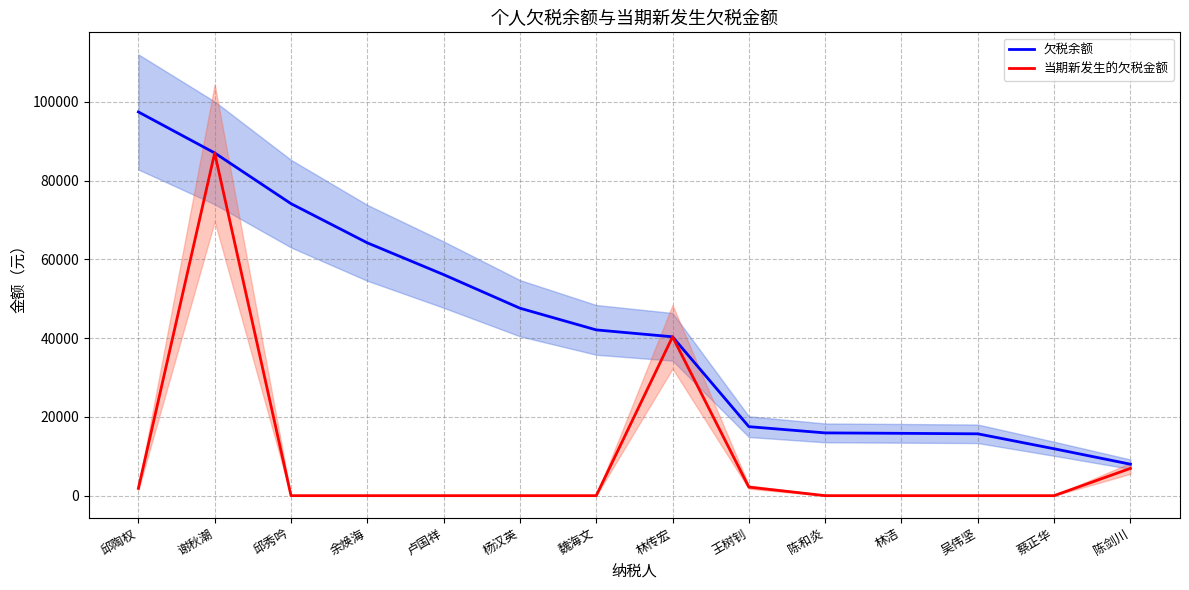

Is it true that 欠税余额 equals 27830.5 at 陈和炎?

False